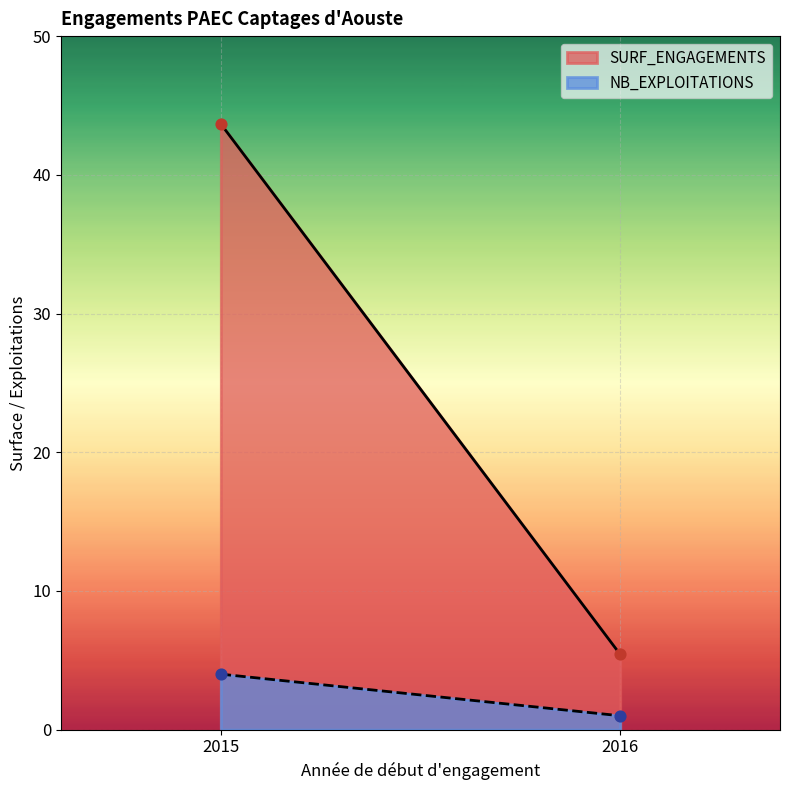

Which series has the widest spread of Y values?

SURF_ENGAGEMENTS